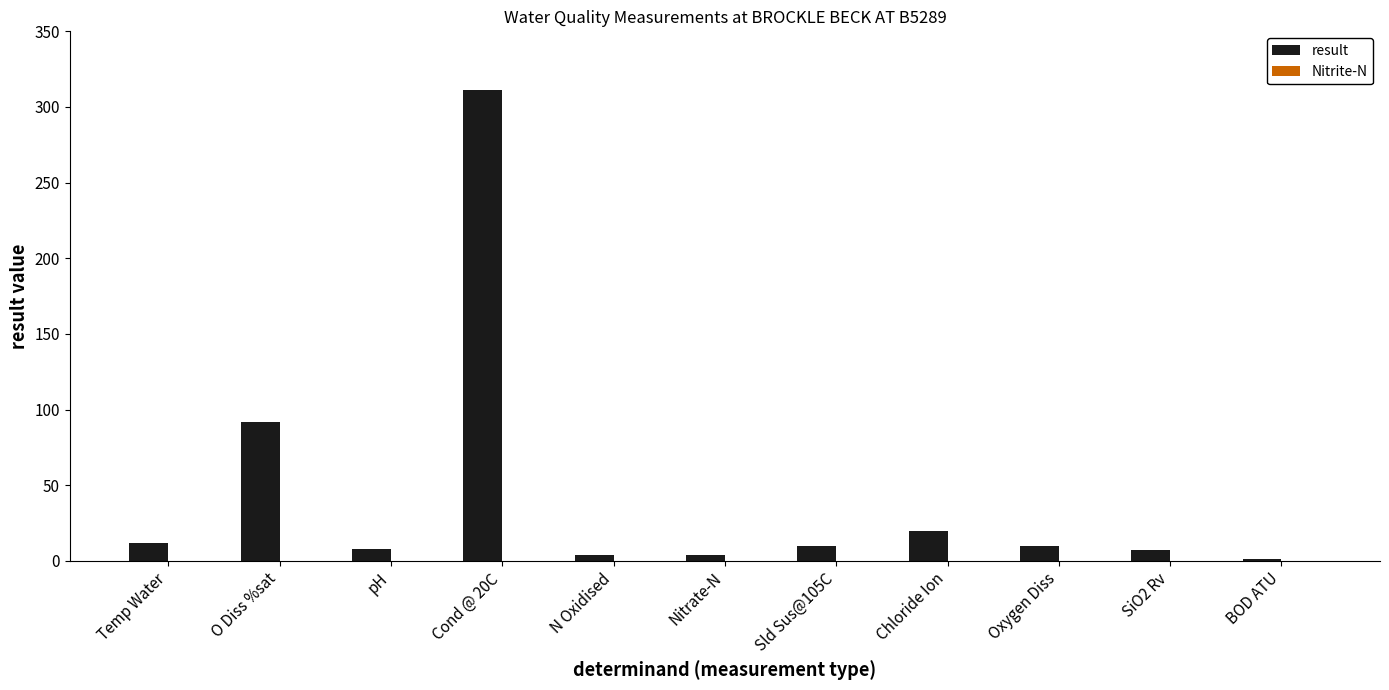

What is the maximum value for result?

311.0